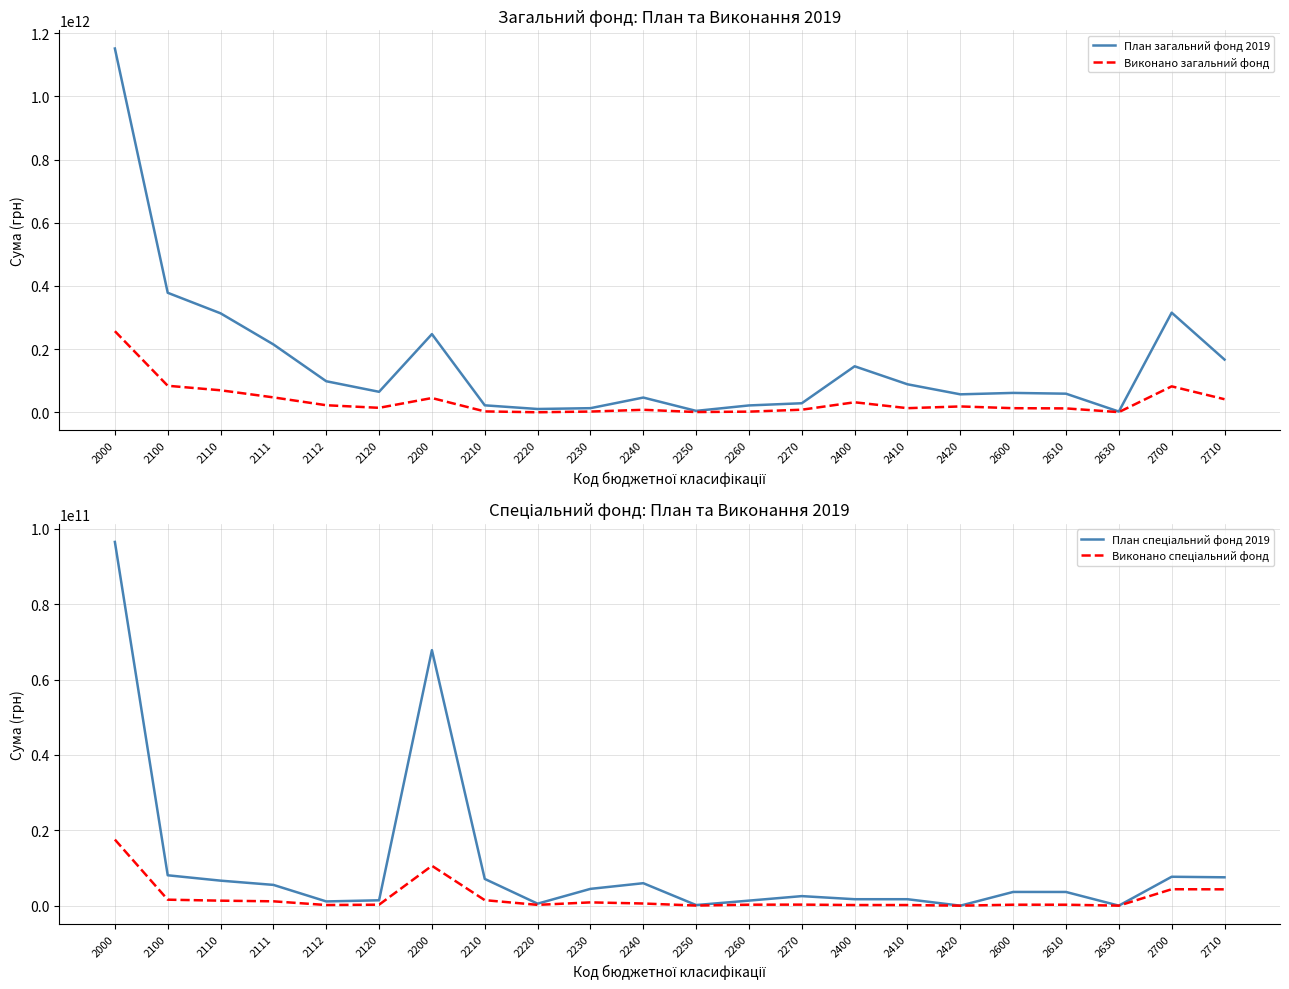

The value of Виконано спеціальний фонд at 2410 is 259905922.8. True or false?

False